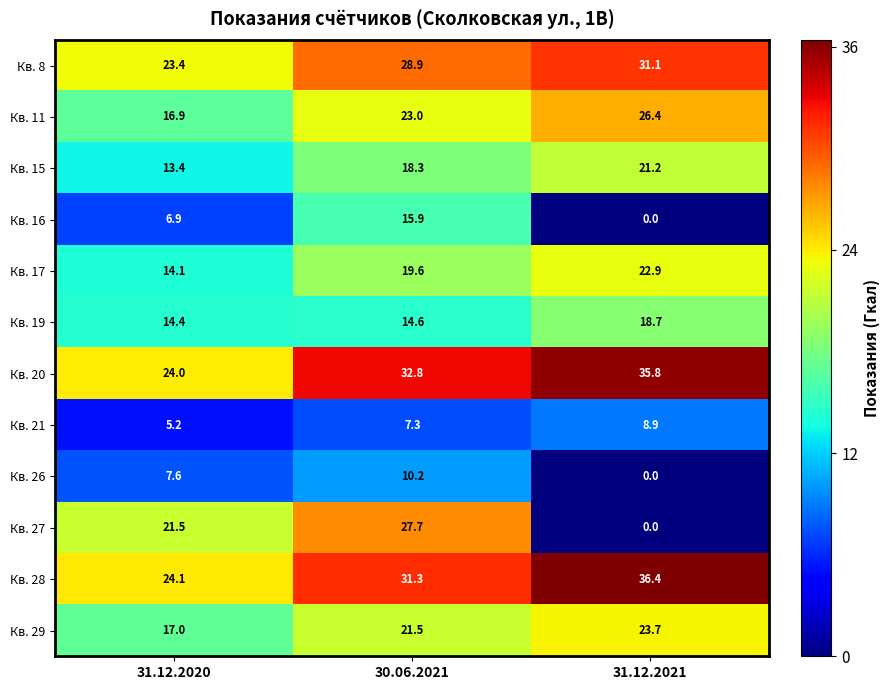

What is the sum of all Кв. 16 values?

22.8